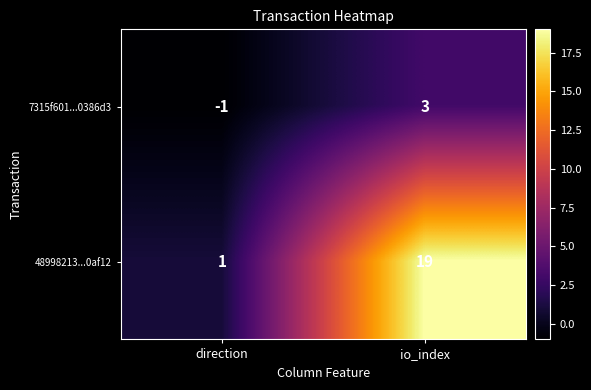

What is the difference between the highest and lowest values at io_index?

16